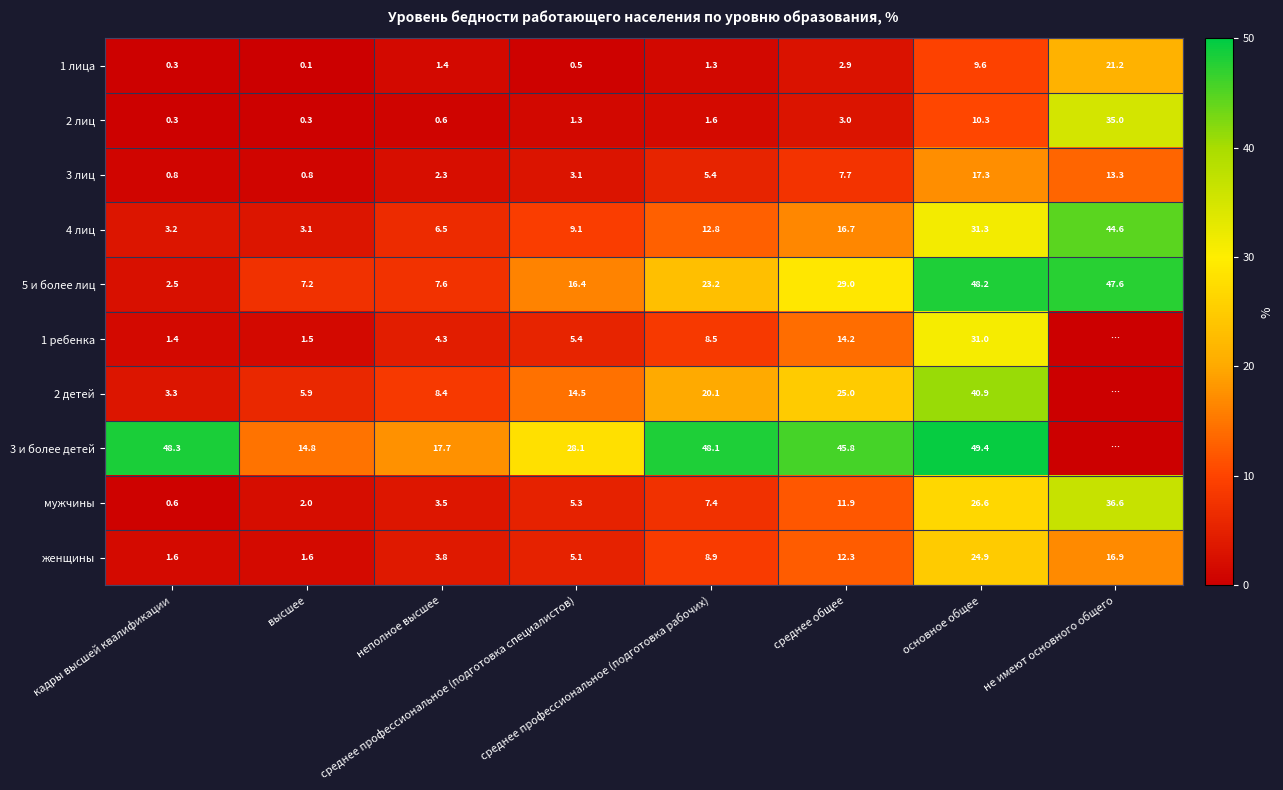

What is the sum of all 2 лиц values?

52.4